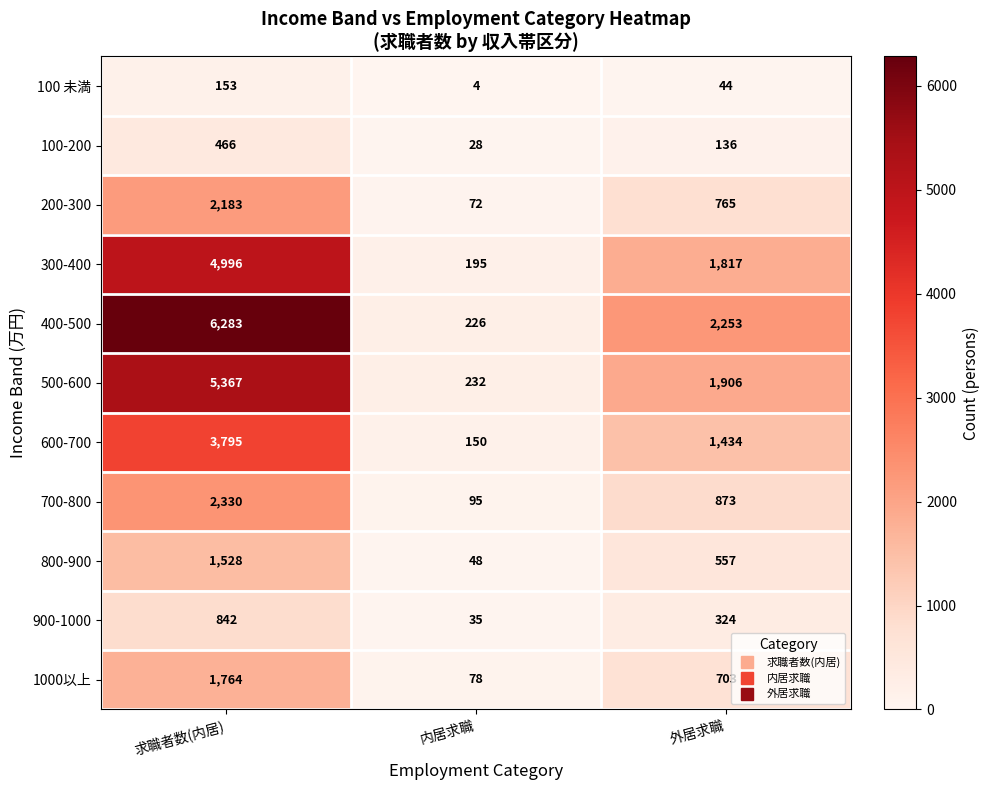

Is it true that 800-900 equals 1528 at 求職者数(内居)?

True